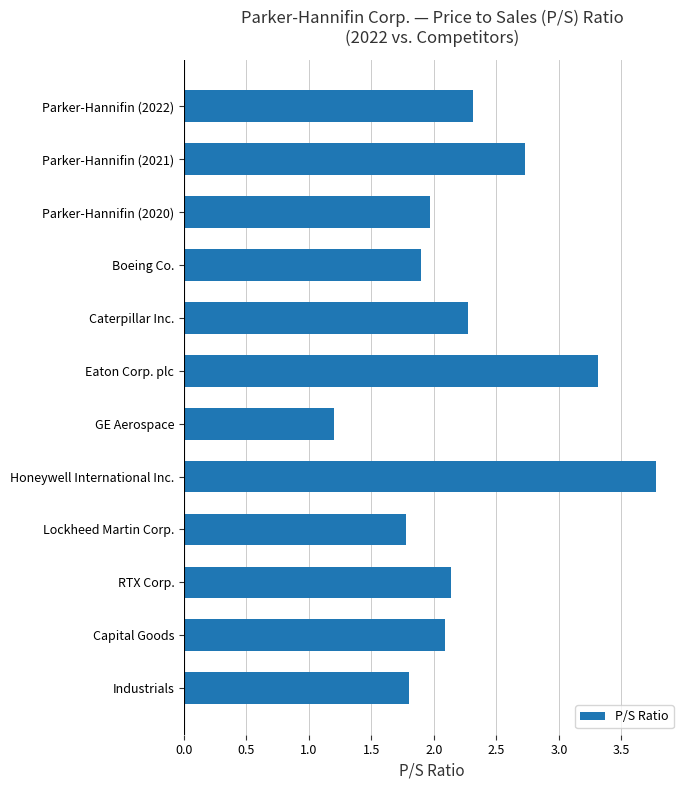

Where is the data nearest to the value 2?

Parker-Hannifin (2020)